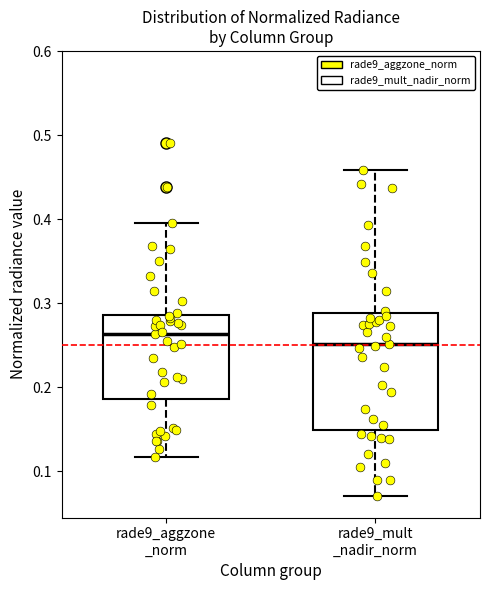

Where does the lower whisker of the box for rade9_mult _nadir_norm end on the y-axis? The values are not printed on the chart, so give them approximately, as read against the axis.

0.07